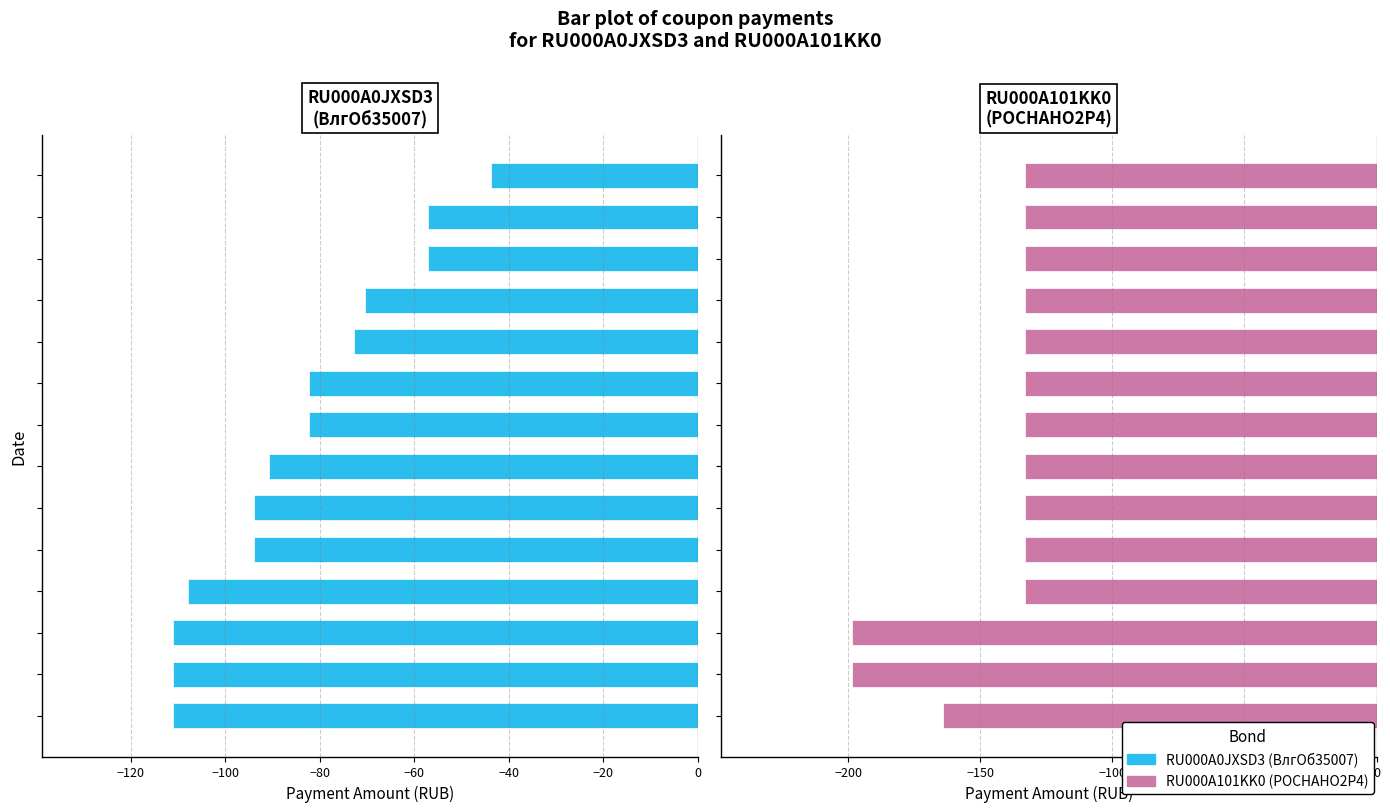

The value of RU000A101KK0
(РОСНАНО2P4) at −40 is -177.5. True or false?

False